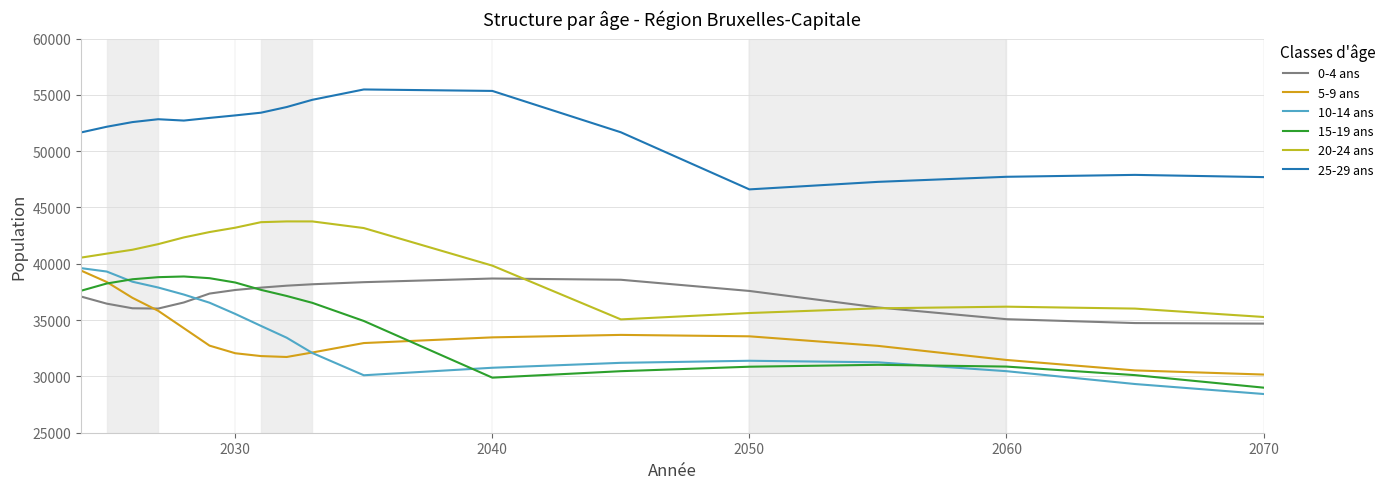

What is the value of the 20-24 ans point at the 1st from the left?

40547